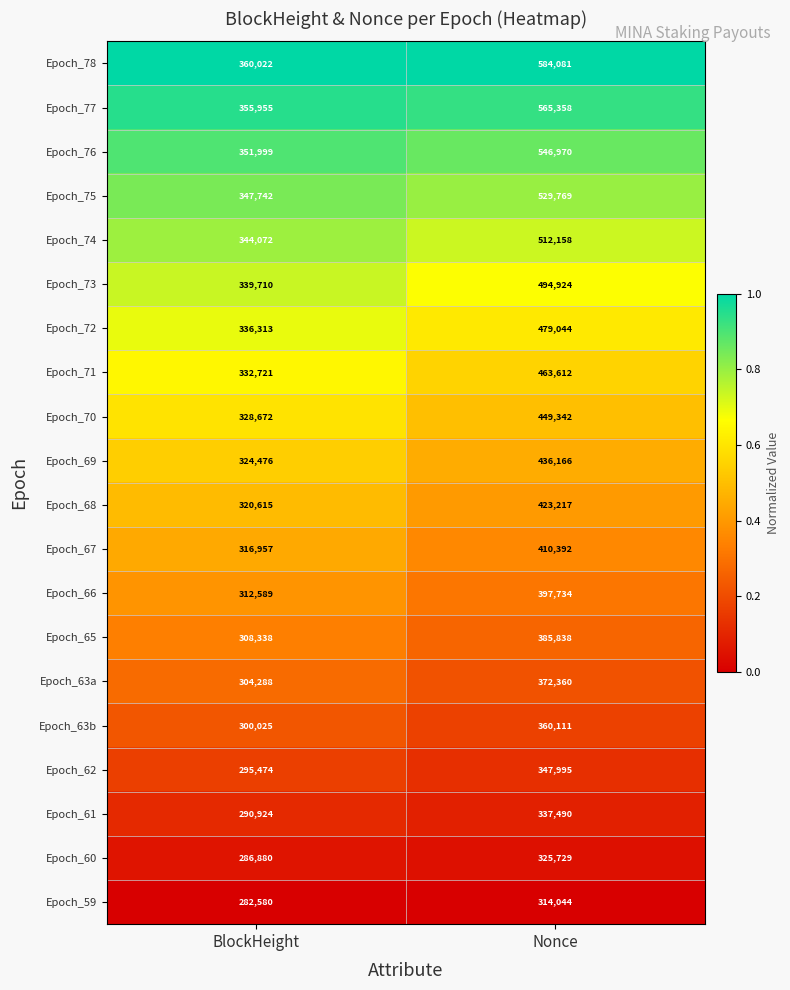

Between BlockHeight and Nonce, which series saw the biggest shift?

Epoch_78